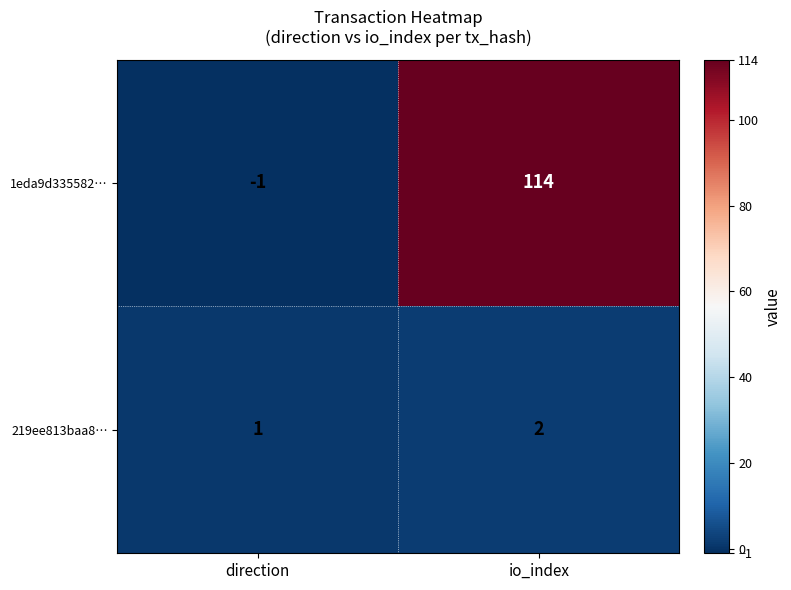

The value of 219ee813baa8… at io_index is 2. True or false?

True